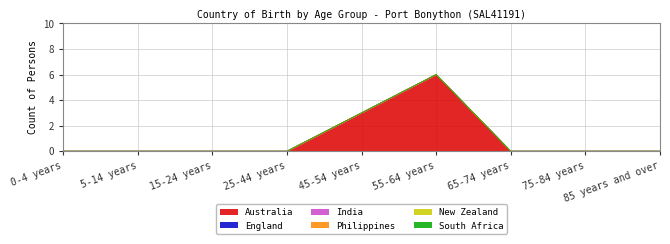

What position from the right is 55-64 years?

4